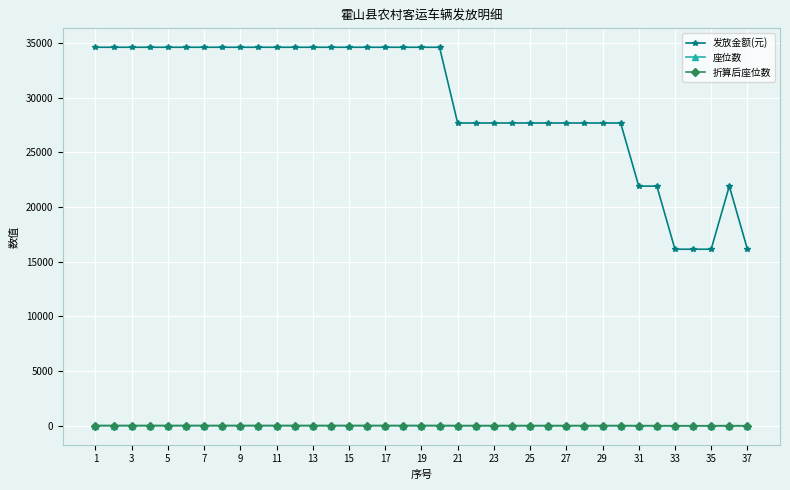

Does the chart have visible grid lines?

Yes